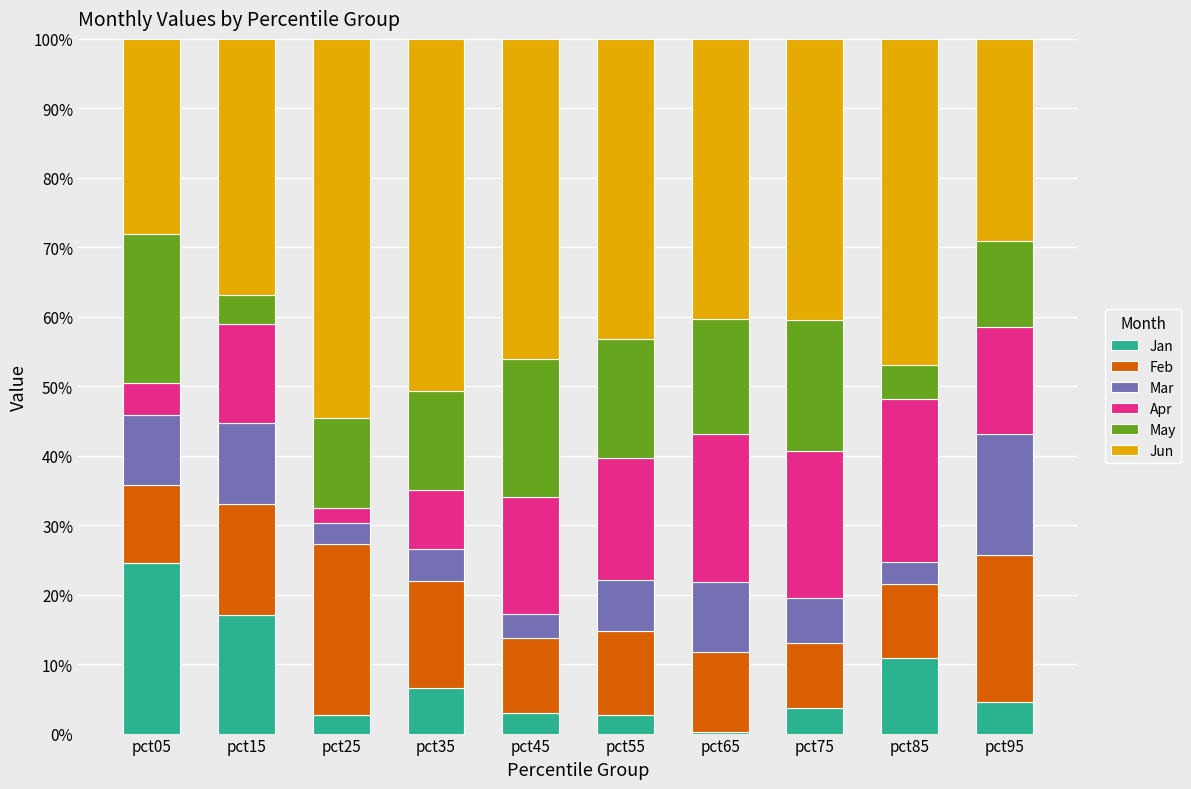

At which label does Jan reach its peak?

pct05